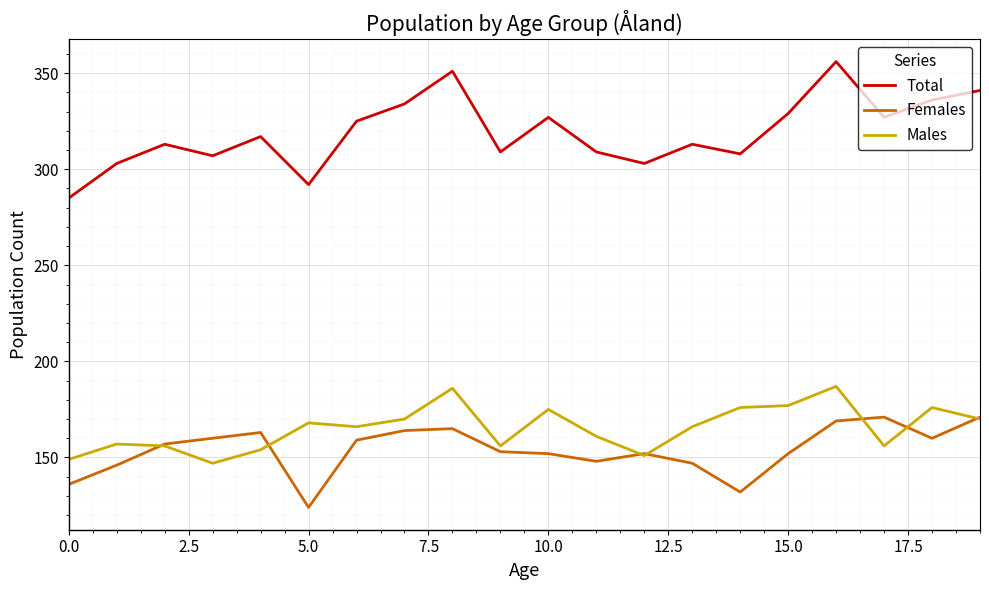

What is the lowest value of the Females series?

124